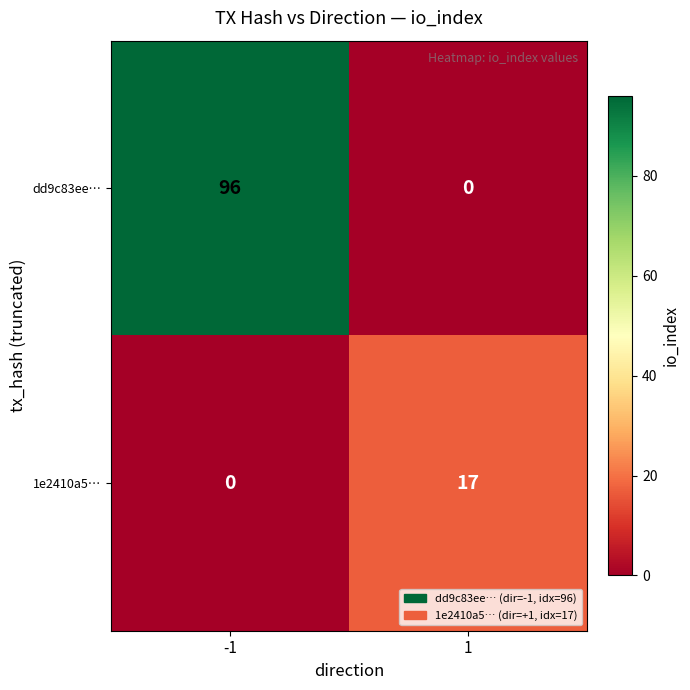

What is the difference between the highest and lowest values at 1?

17